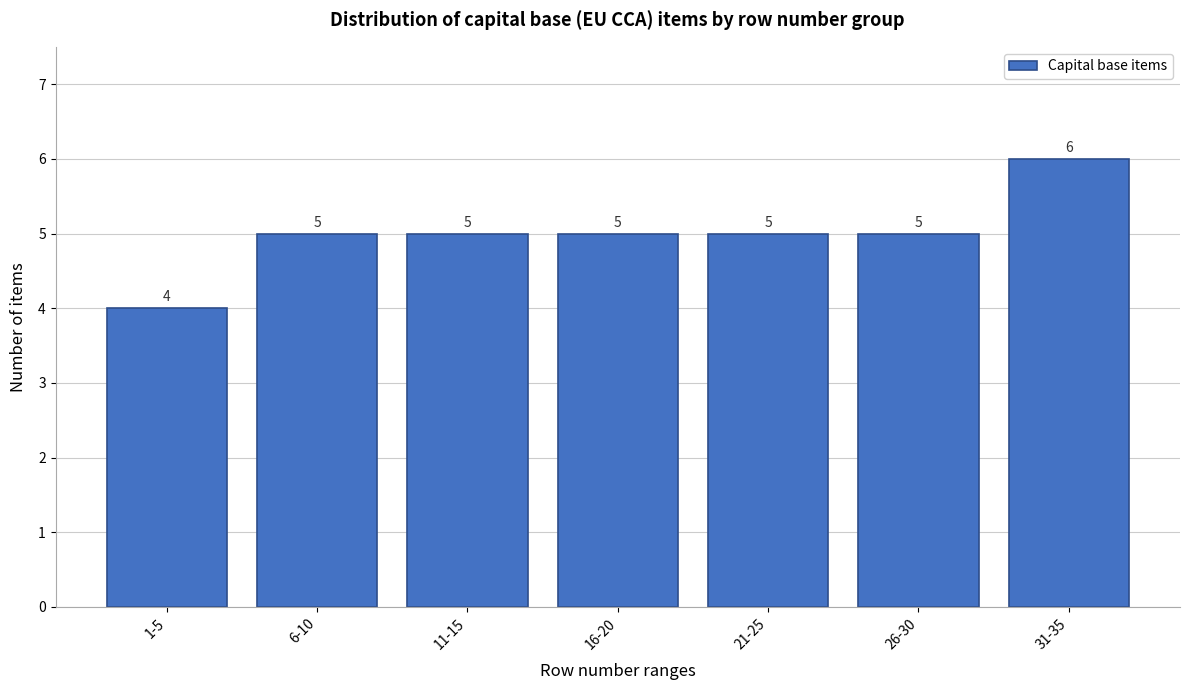

Reading left to right, list all the values displayed in this chart.

4	5	5	5	5	5	6